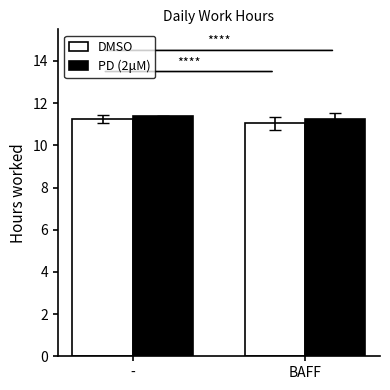

Rank the series at BAFF from lowest to highest value.

DMSO, PD (2μM)